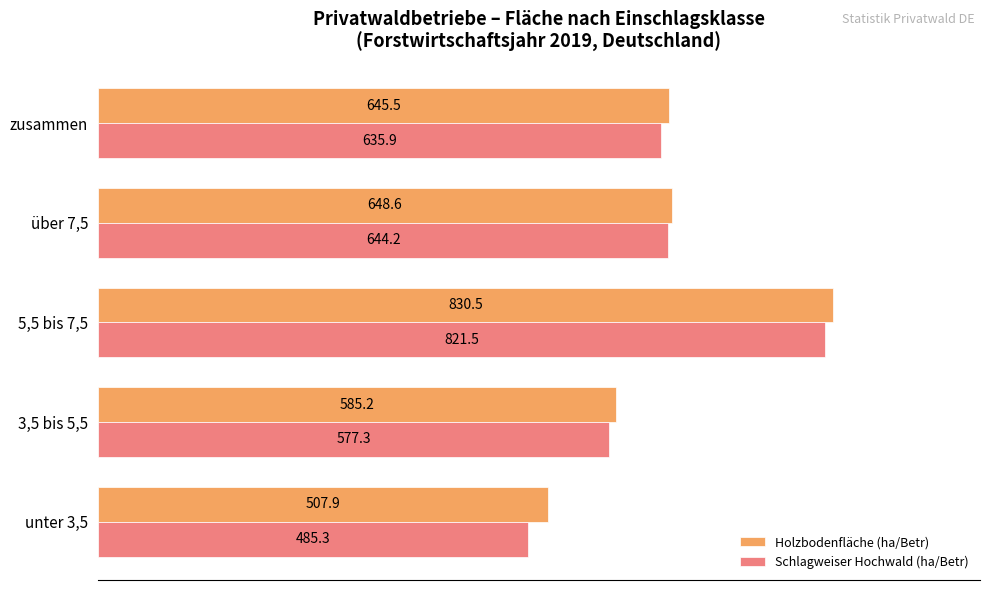

What are all the series names shown in the legend?

Holzbodenfläche (ha/Betr), Schlagweiser Hochwald (ha/Betr)